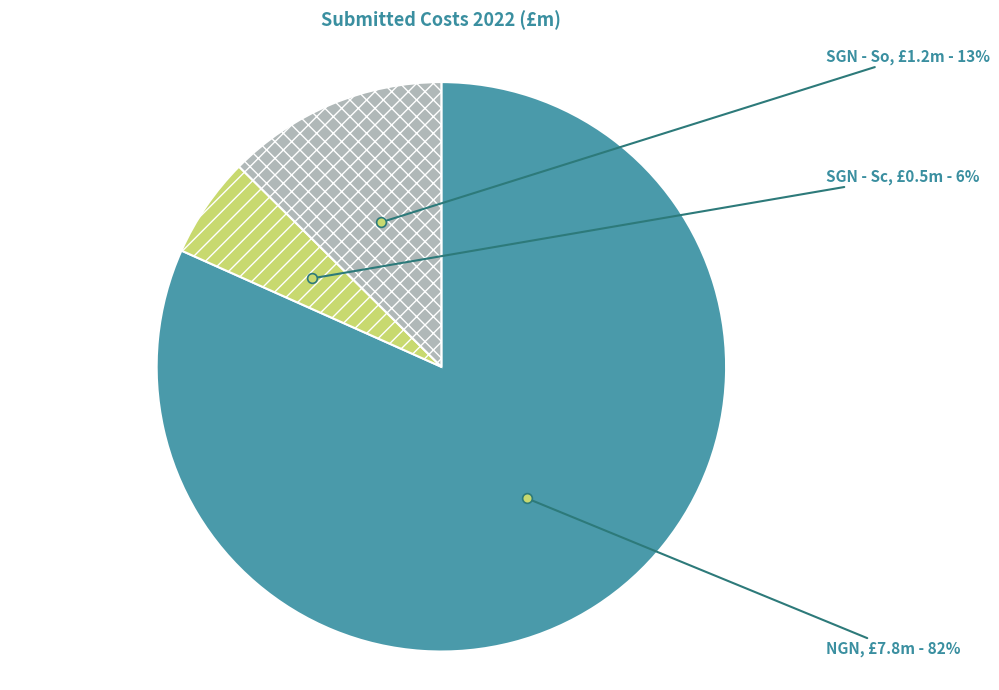

Count the number of slices in the pie.

3